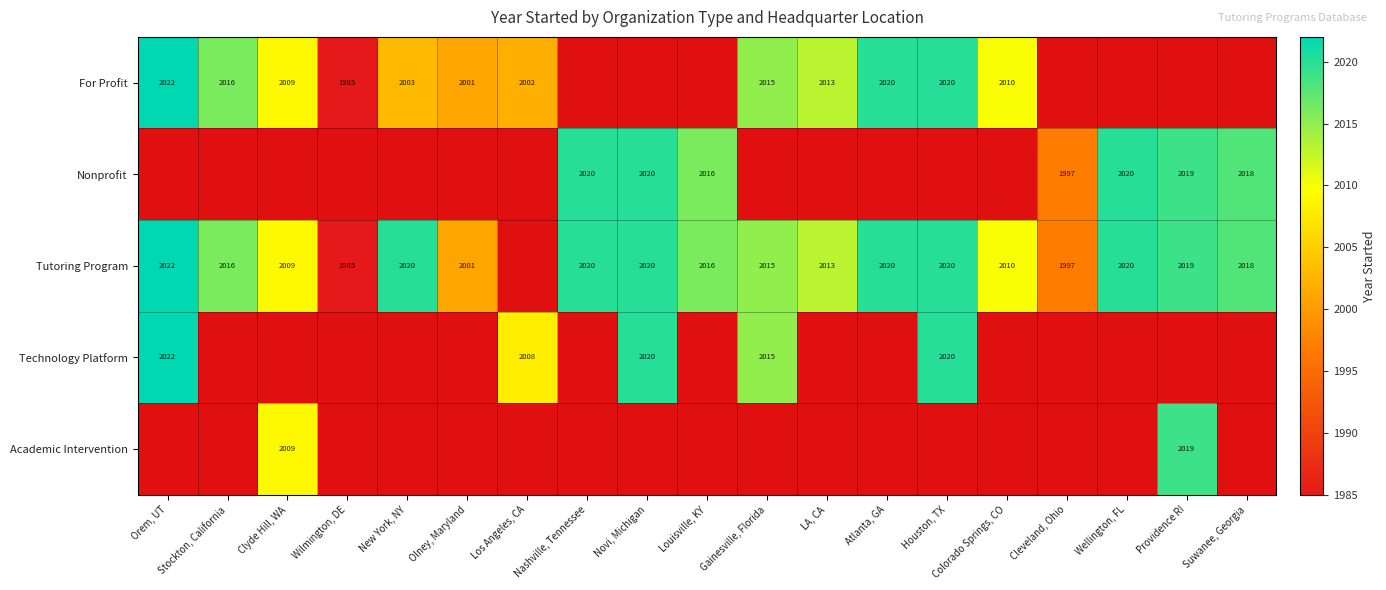

What is the sum of the Nonprofit values at Louisville, KY and Nashville, Tennessee?

4036